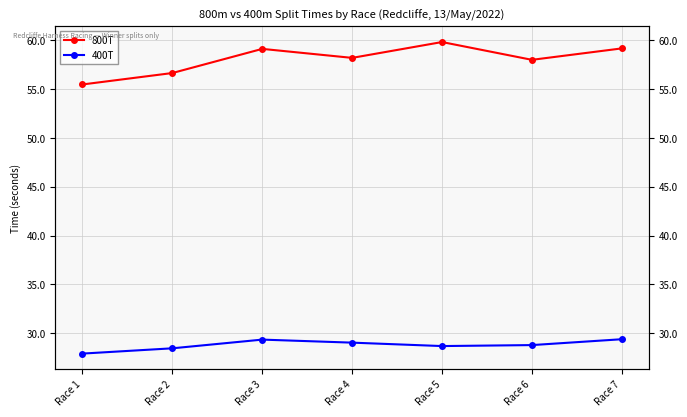

At which category is the sum across all series the highest?

Race 7